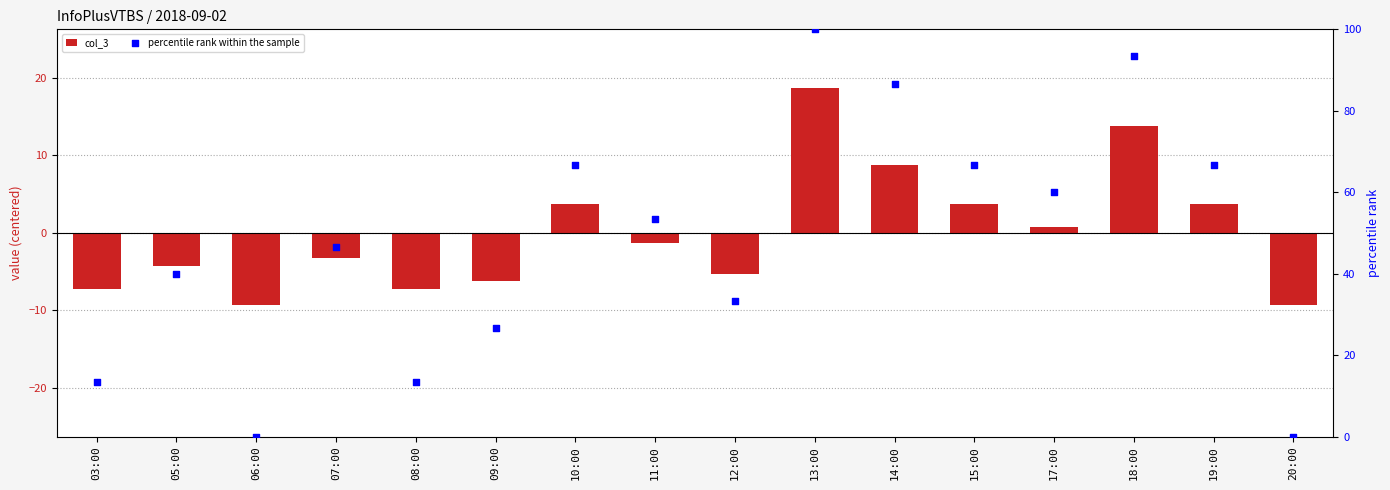

What are all the series names shown in the legend?

col_3, percentile rank within the sample